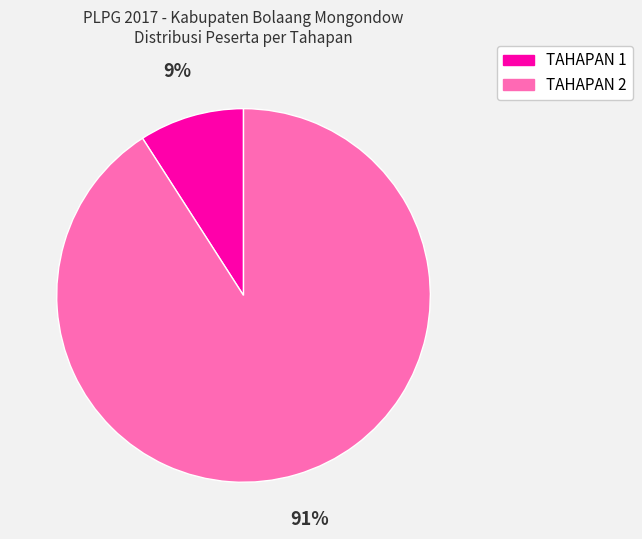

Do TAHAPAN 2 and TAHAPAN 1 together represent more than half of the pie?

Yes